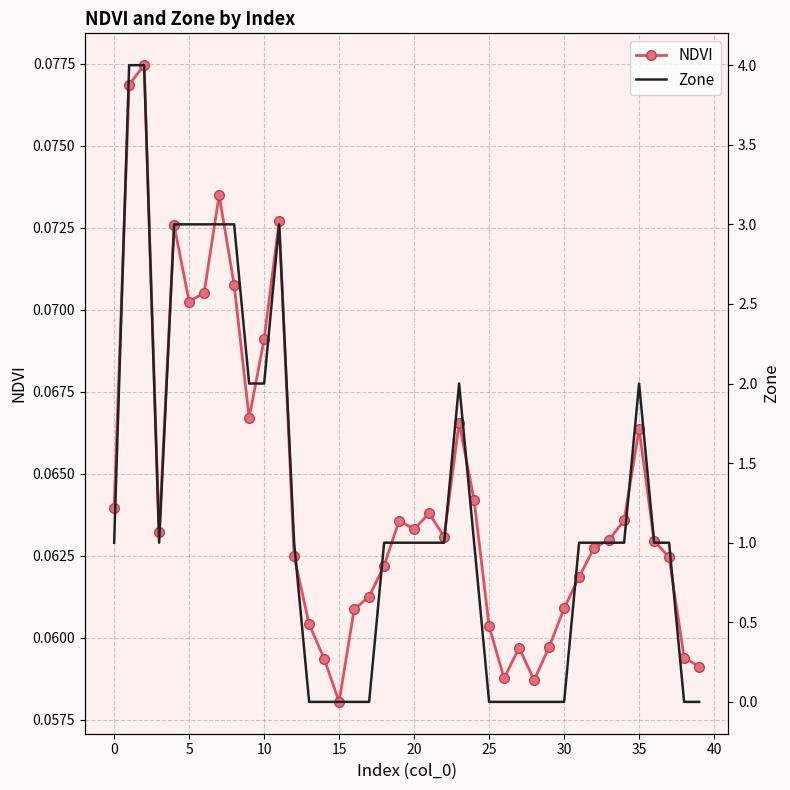

True or false: Zone and NDVI intersect in this chart.

True